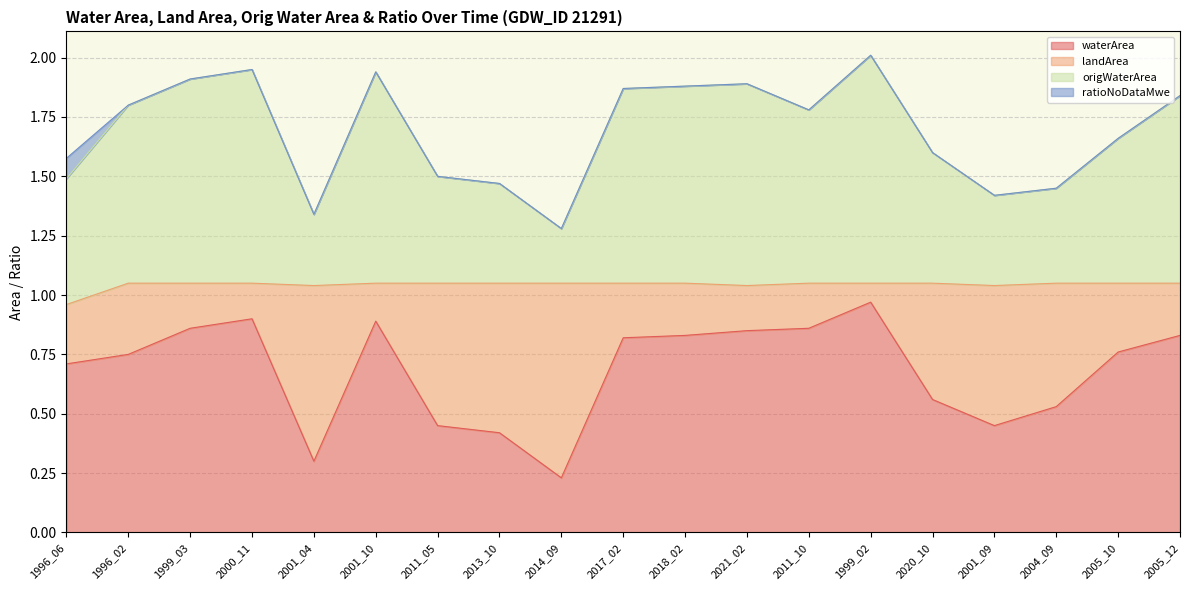

Which series has the widest spread of values?

waterArea